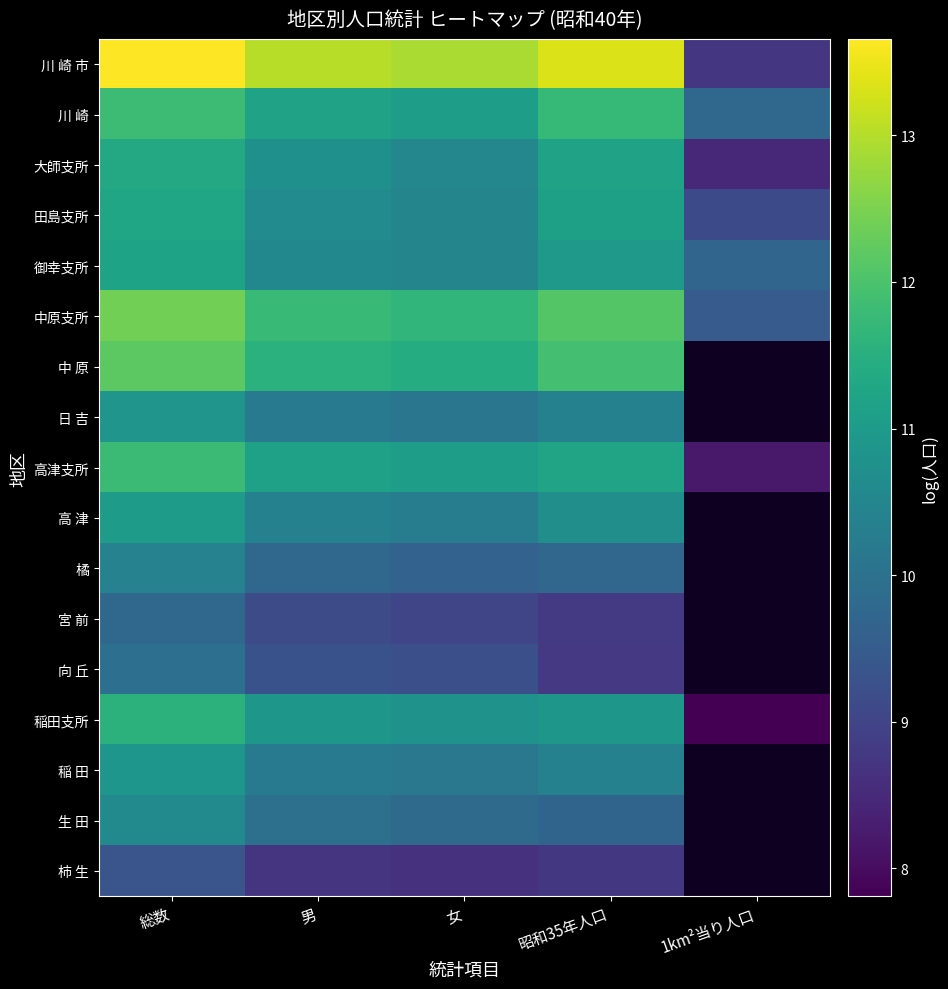

Which has a higher value, 昭和35年人口 or 総数?

総数